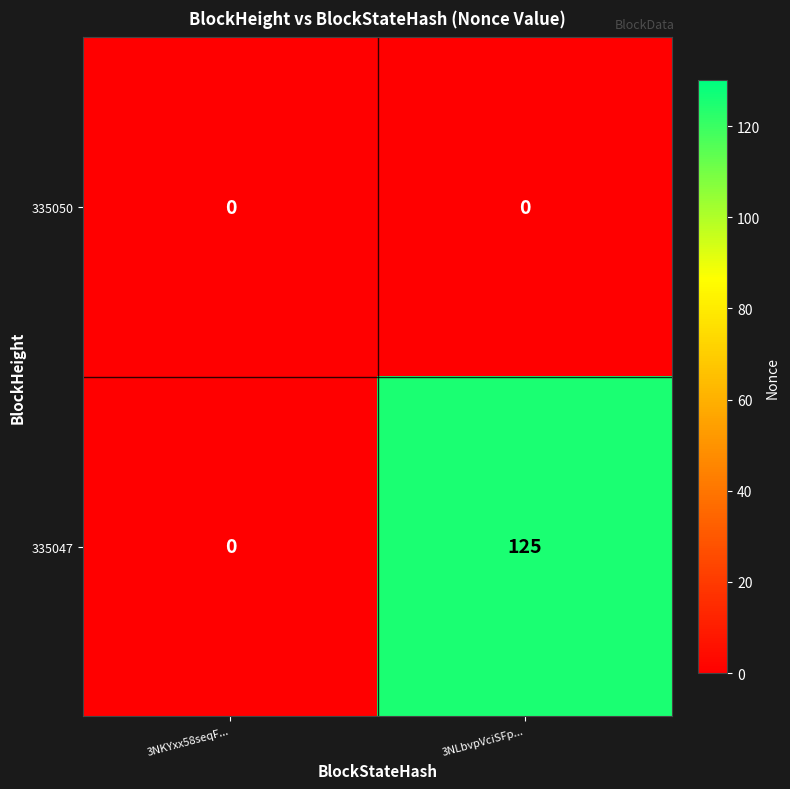

Rank the series by their maximum value, from lowest to highest.

335050, 335047